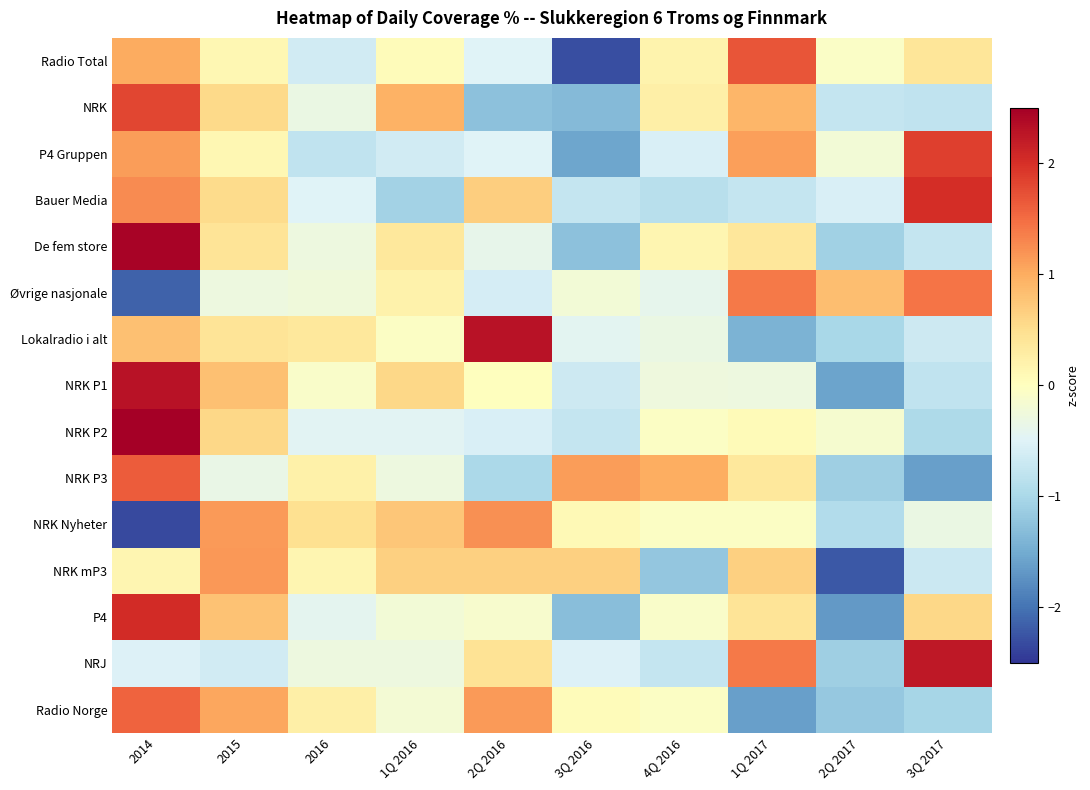

Between 2015 and 3Q 2017, which series saw the biggest shift?

NRJ